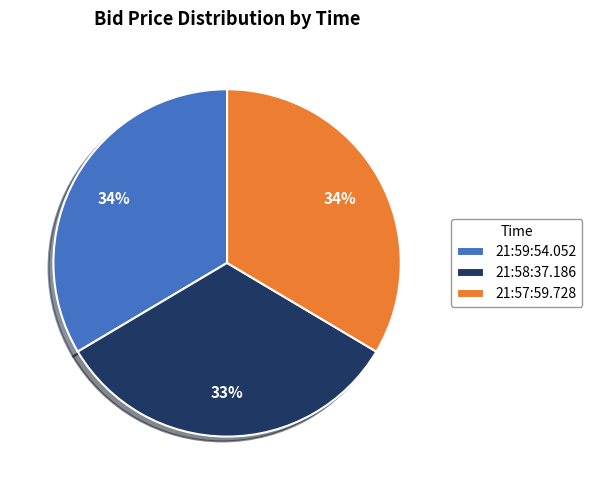

Which slice is the smallest?

21:58:37.186